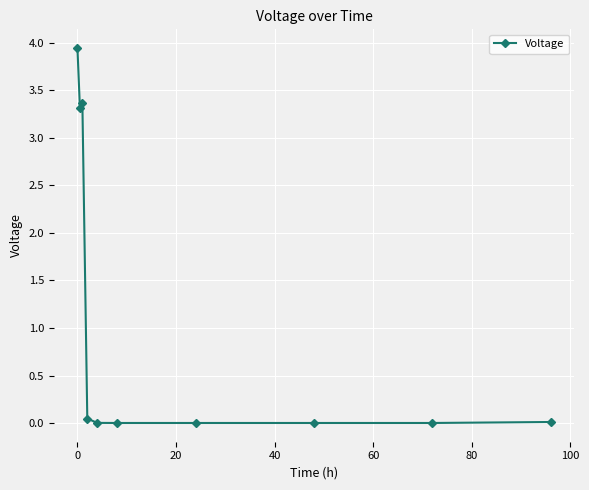

How many series are shown in this chart?

1